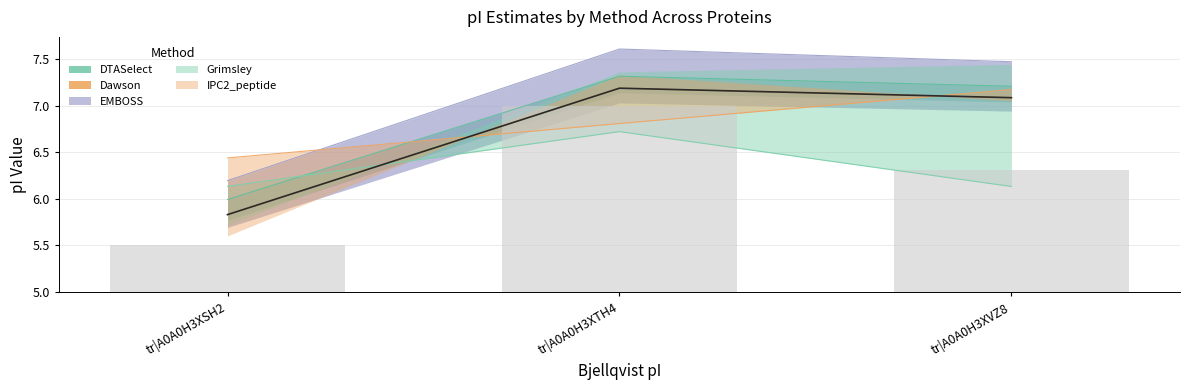

What value does the Dawson_line series have at tr|A0A0H3XVZ8?

7.1